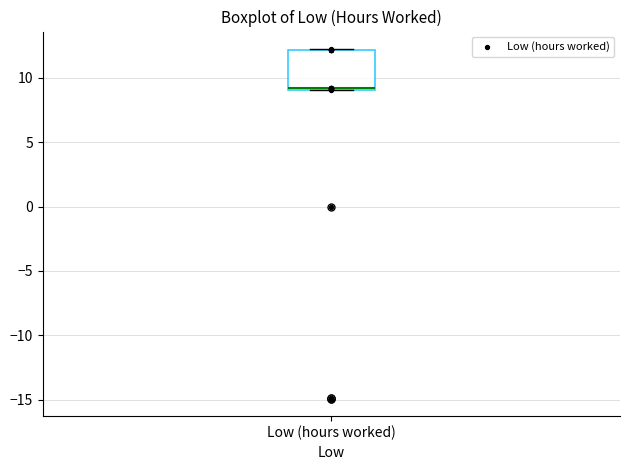

Where is the upper edge of the box for Low (hours worked) on the y-axis? The values are not printed on the chart, so give them approximately, as read against the axis.

12